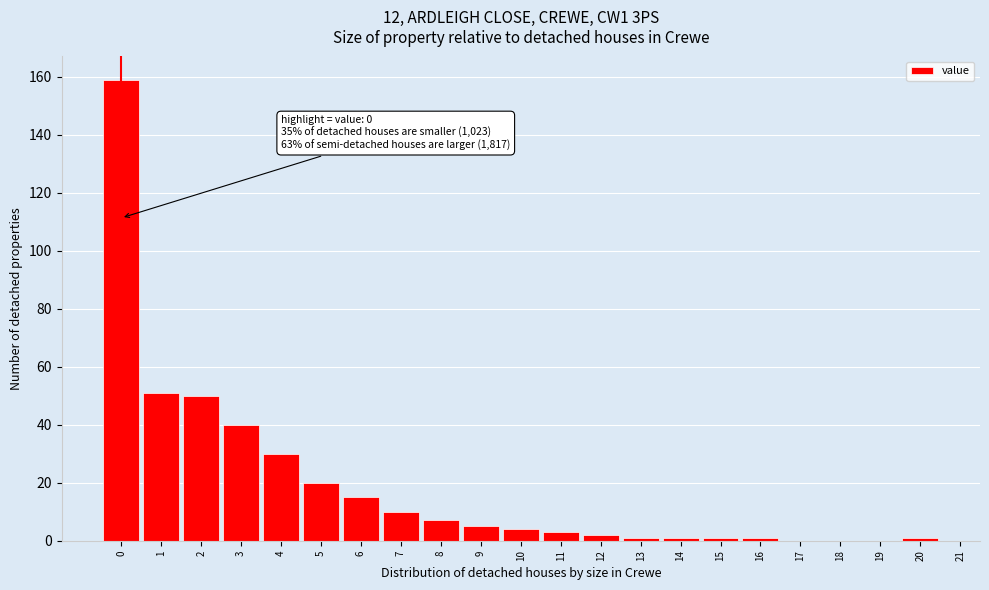

Which range on the x-axis has the tallest bar?

-0.5 to 0.5